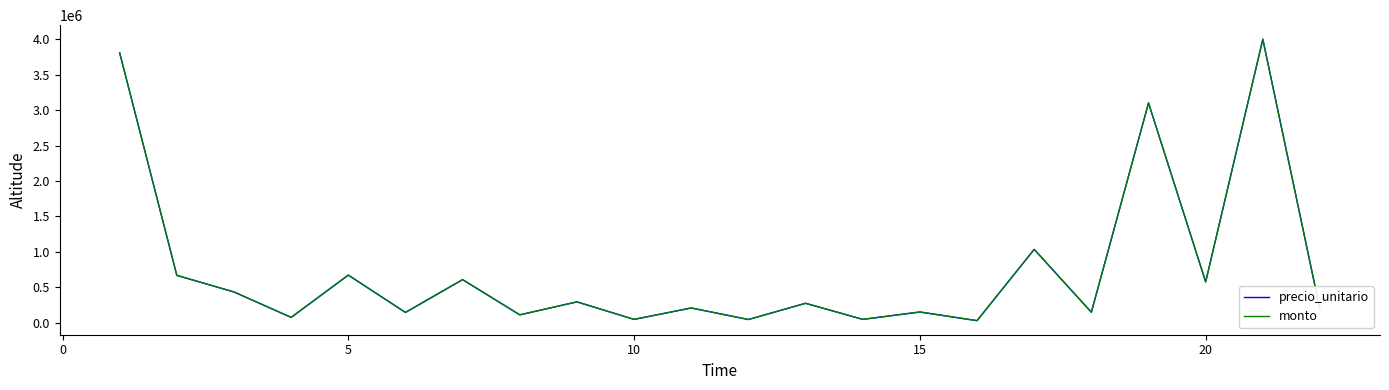

Does the chart have visible grid lines?

No